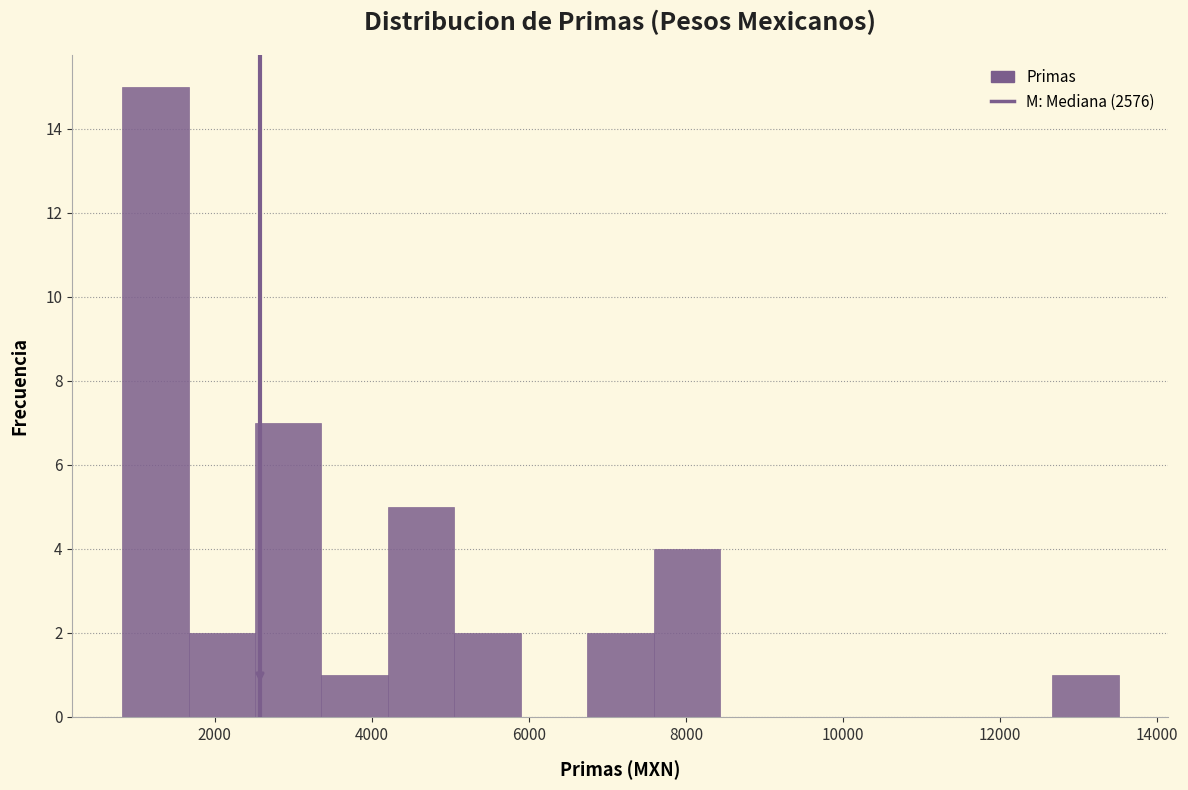

Over which range of the x-axis is the bar tallest?

800 to 1600